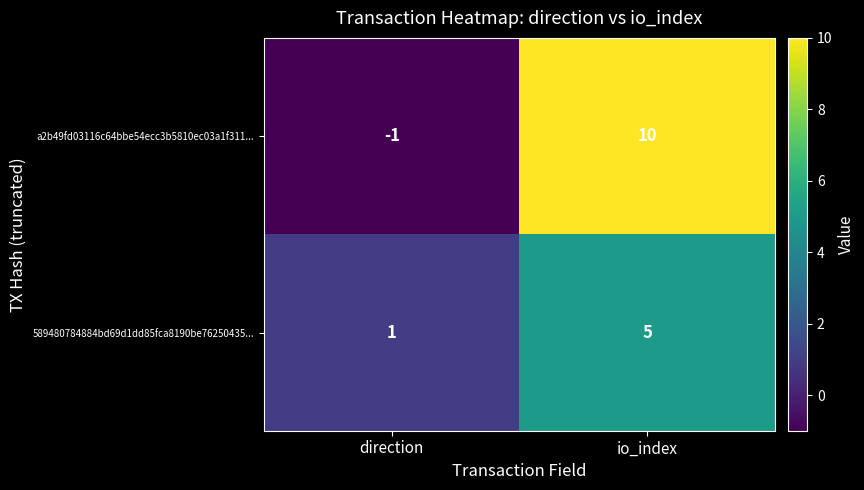

Which series has the largest total across all categories?

a2b49fd03116c64bbe54ecc3b5810ec03a1f311...